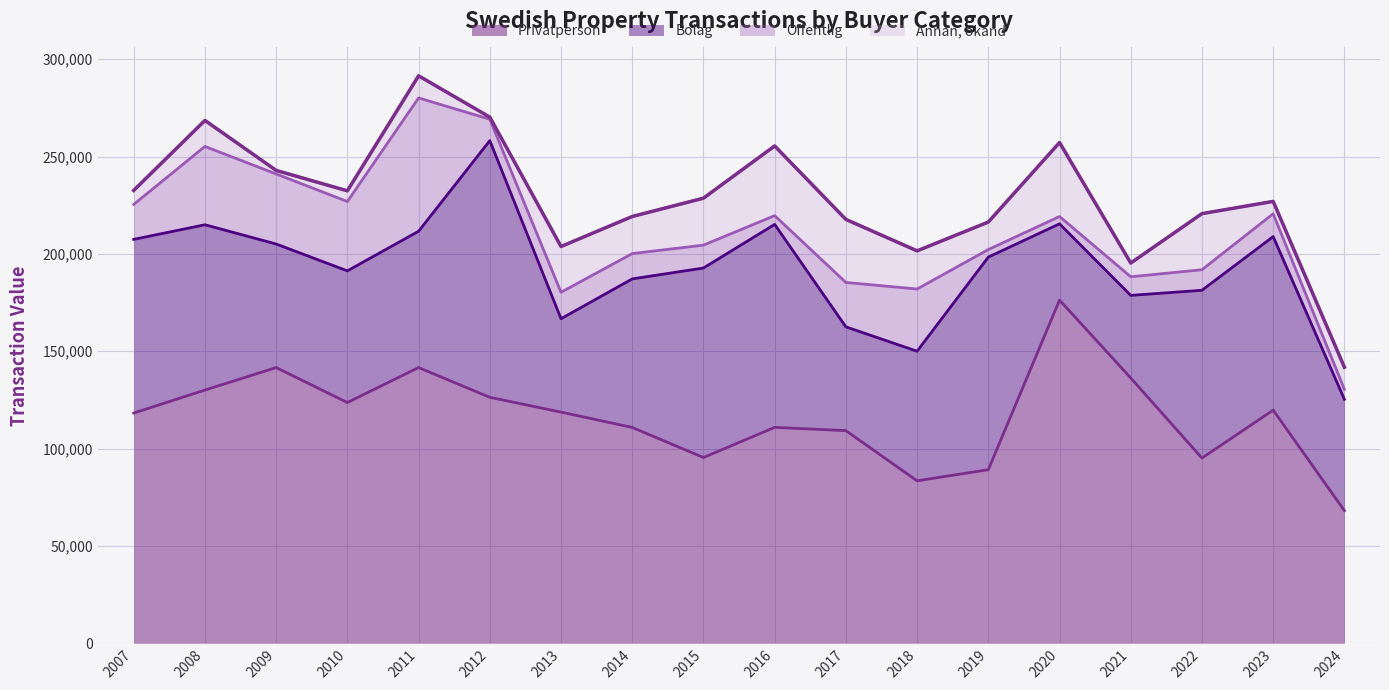

What is the average value of the Bolag series?

76450